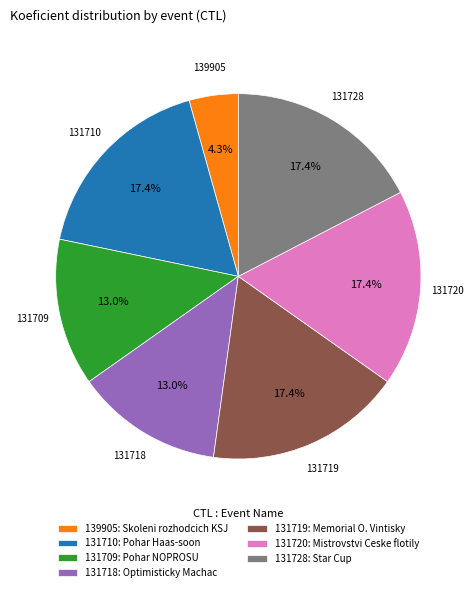

To the nearest percent, what percentage of the pie is 131719?

17%